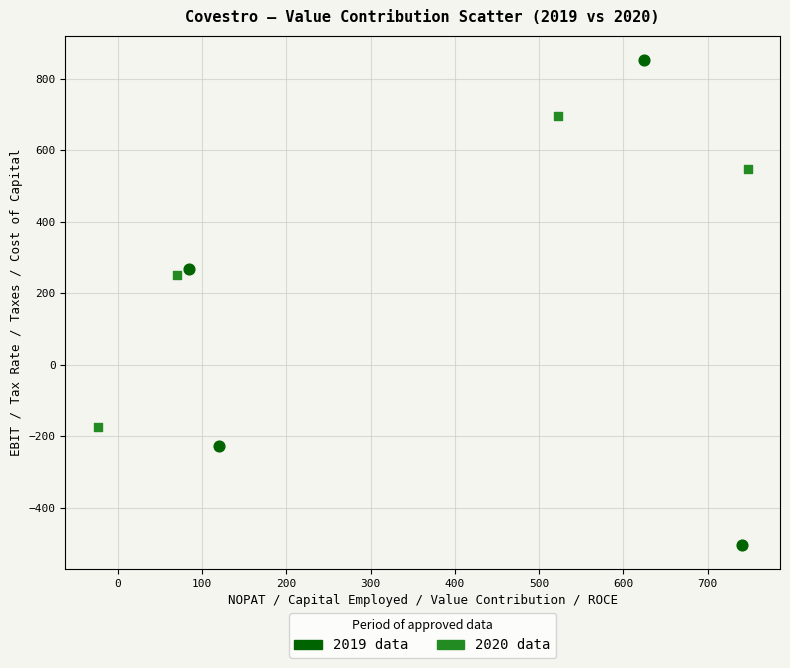

Which series reaches the minimum Y coordinate?

2019 data